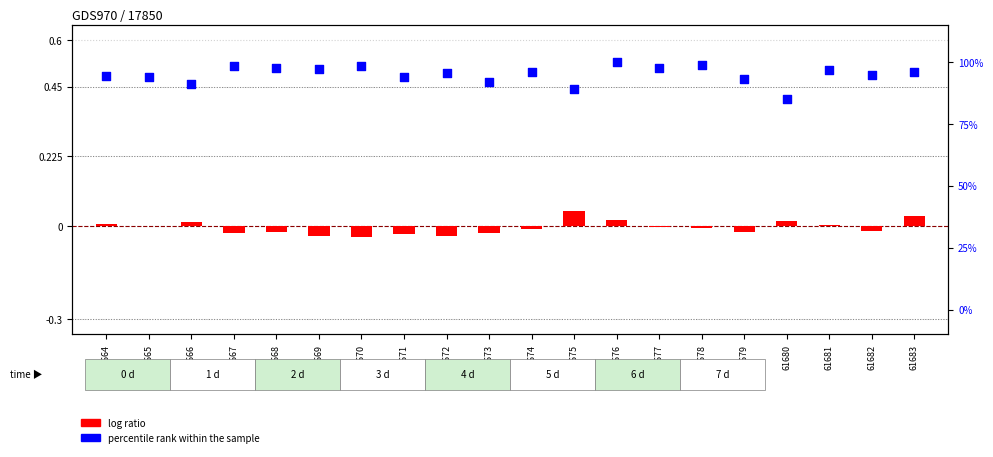

Which series reaches the maximum Y coordinate?

percentile rank within the sample